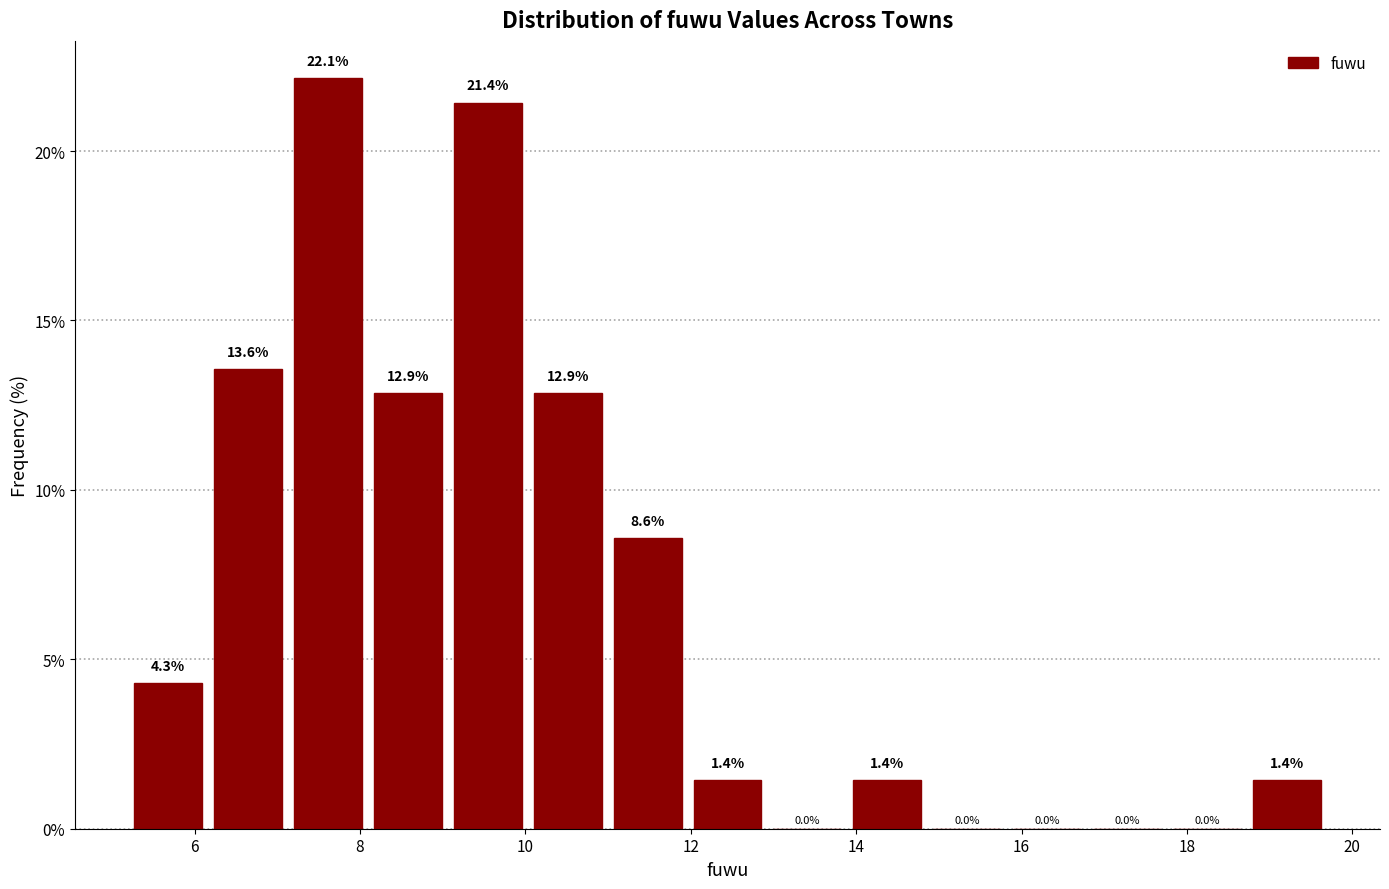

Over which range of the x-axis is the bar tallest?

7.2 to 8.0